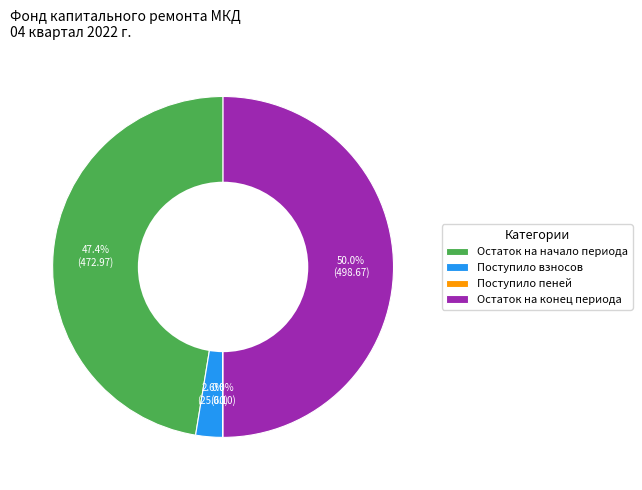

What percentage do Остаток на конец периода and Поступило взносов together represent?

52.6%